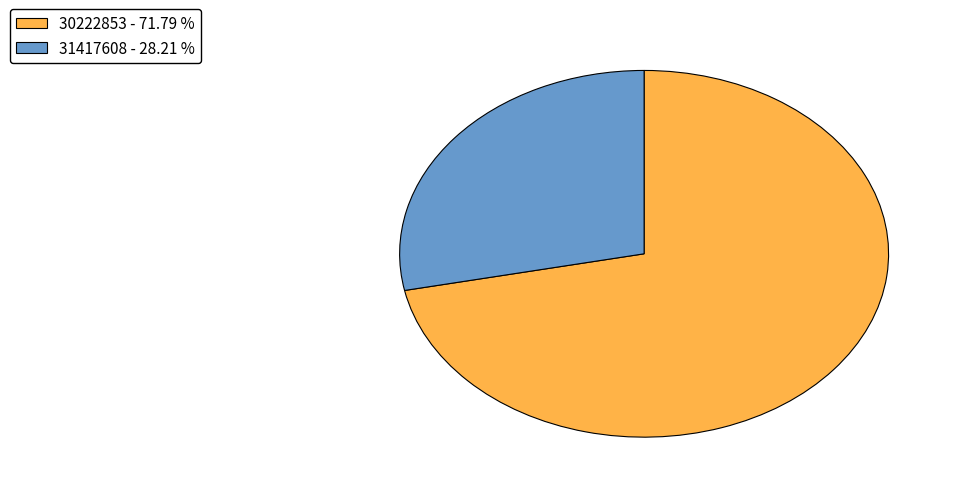

Is 30222853 - 71.79 % the majority of the pie?

Yes